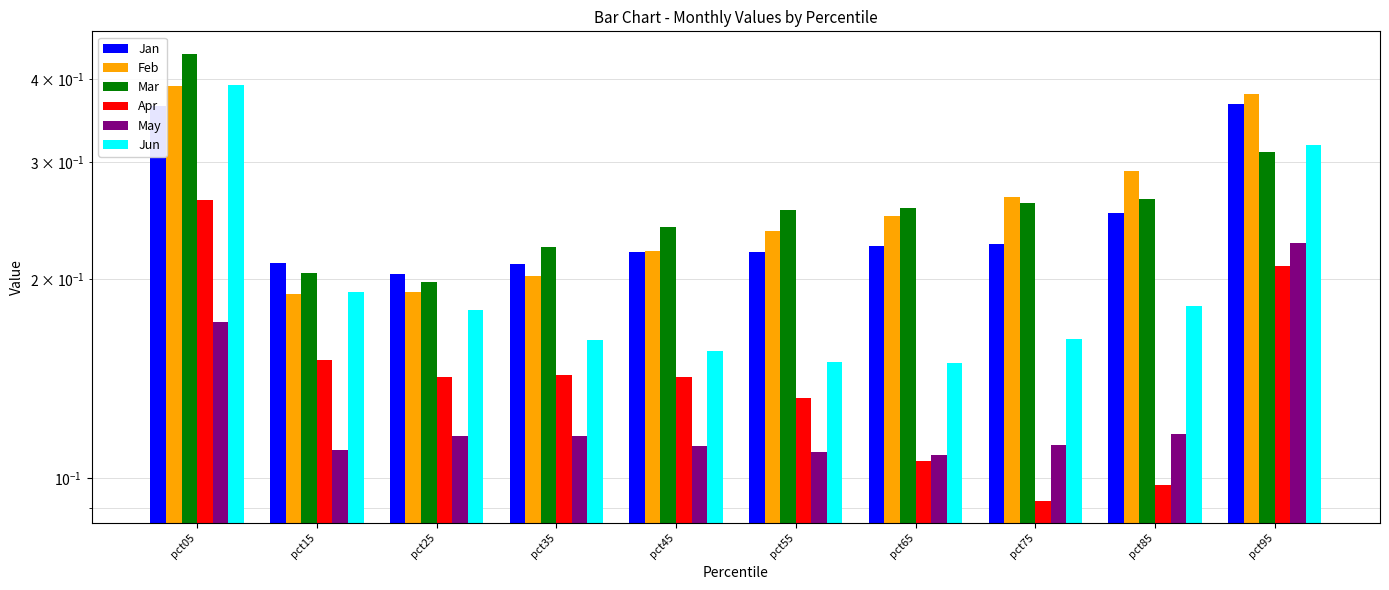

How many categories are shown in the chart?

10